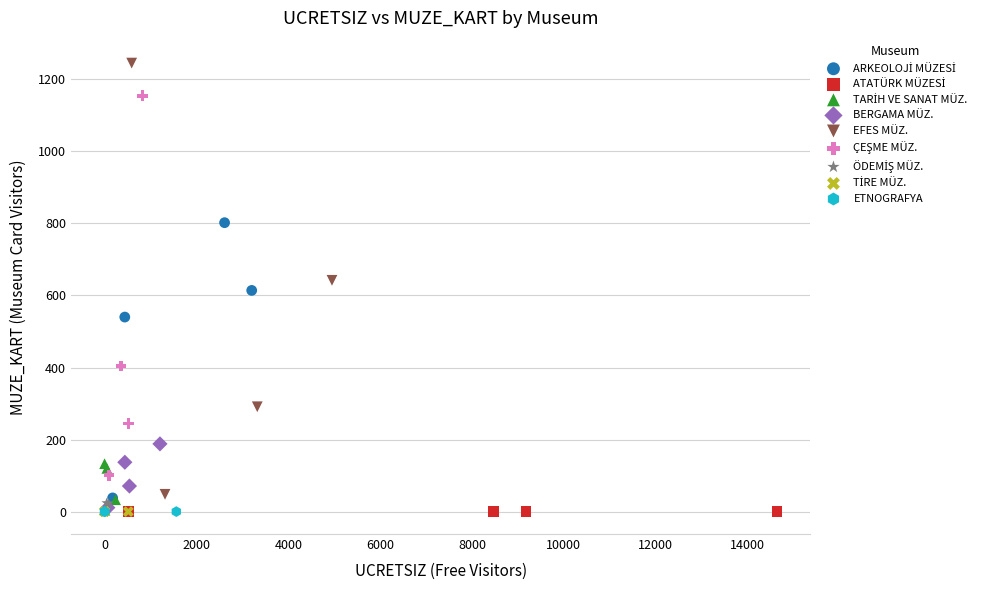

Which series reaches the maximum Y coordinate?

EFES MÜZ.